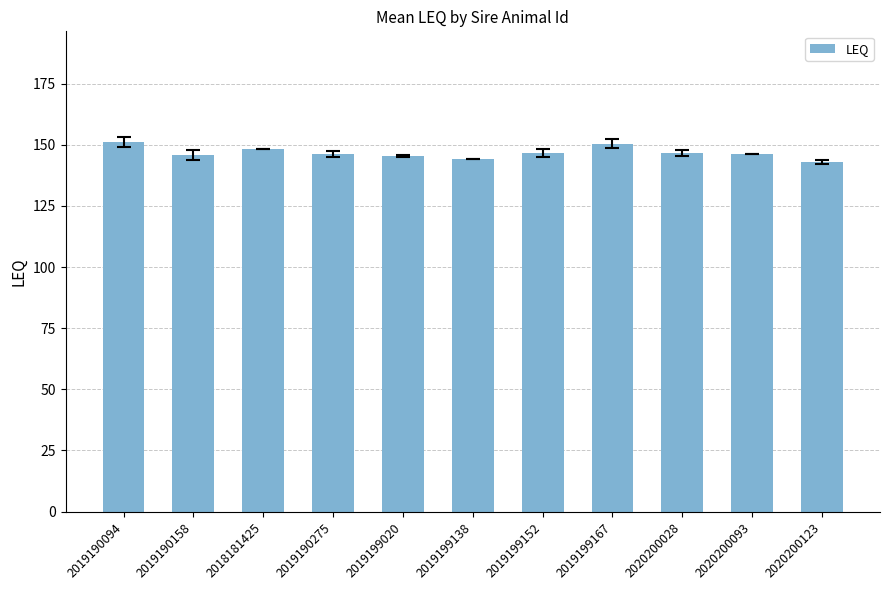

What is the value of the 7th bar from the left?

146.5